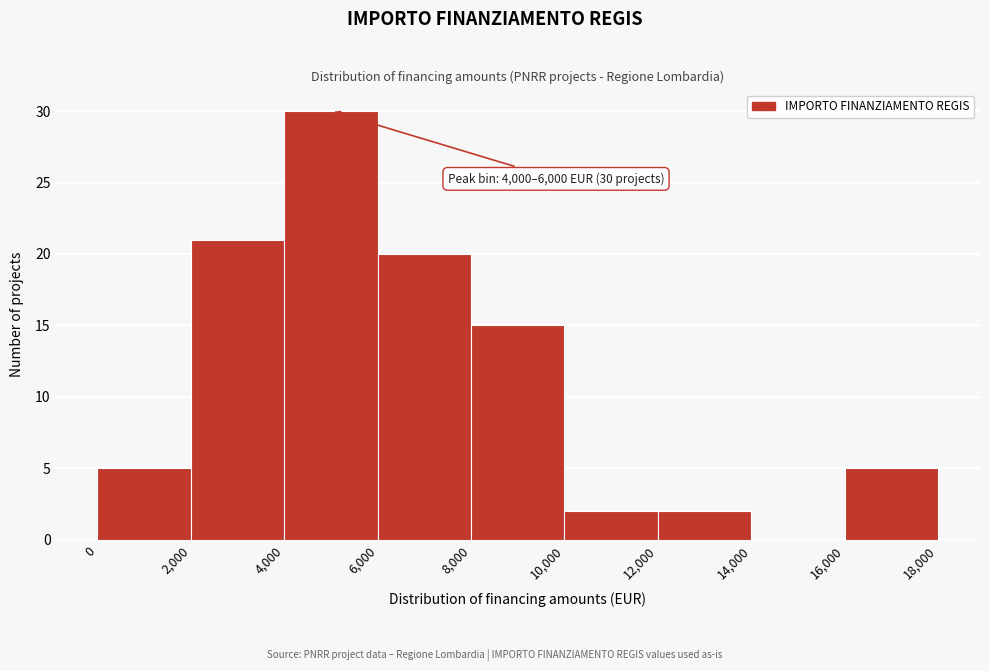

Over which range of the x-axis is the bar tallest?

4,000 to 6,000